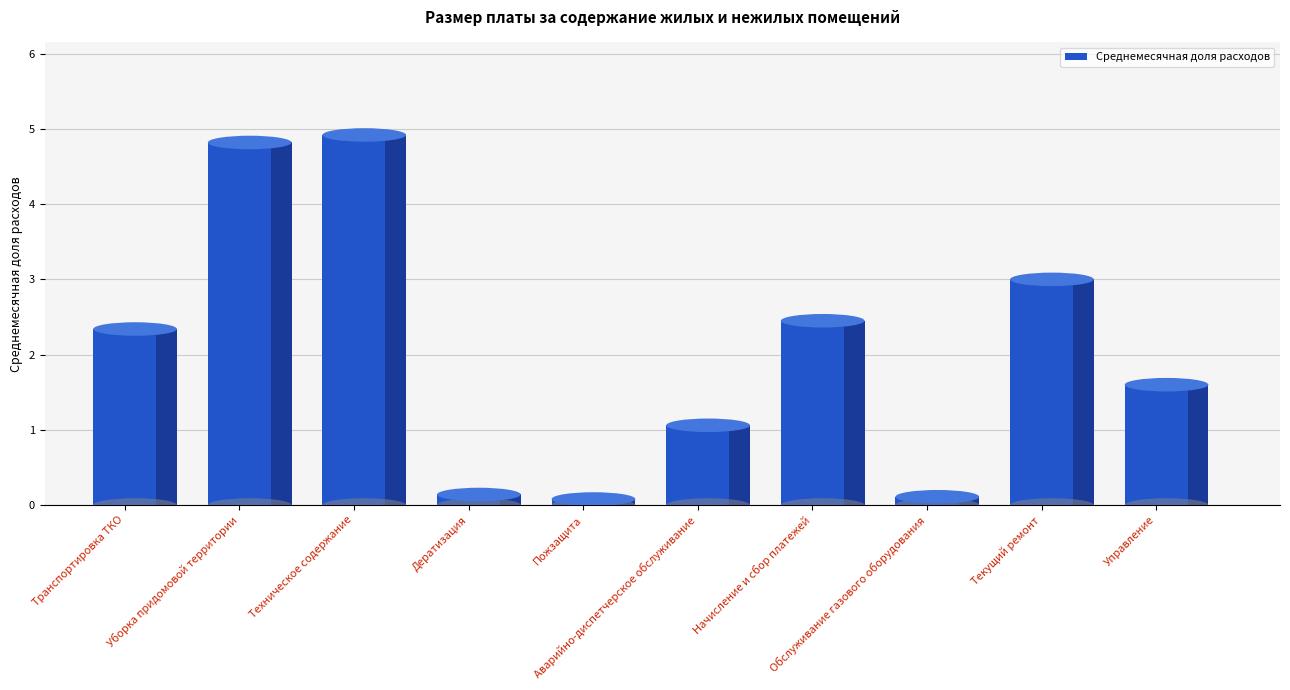

What is the value of the 6th bar from the left?

1.1